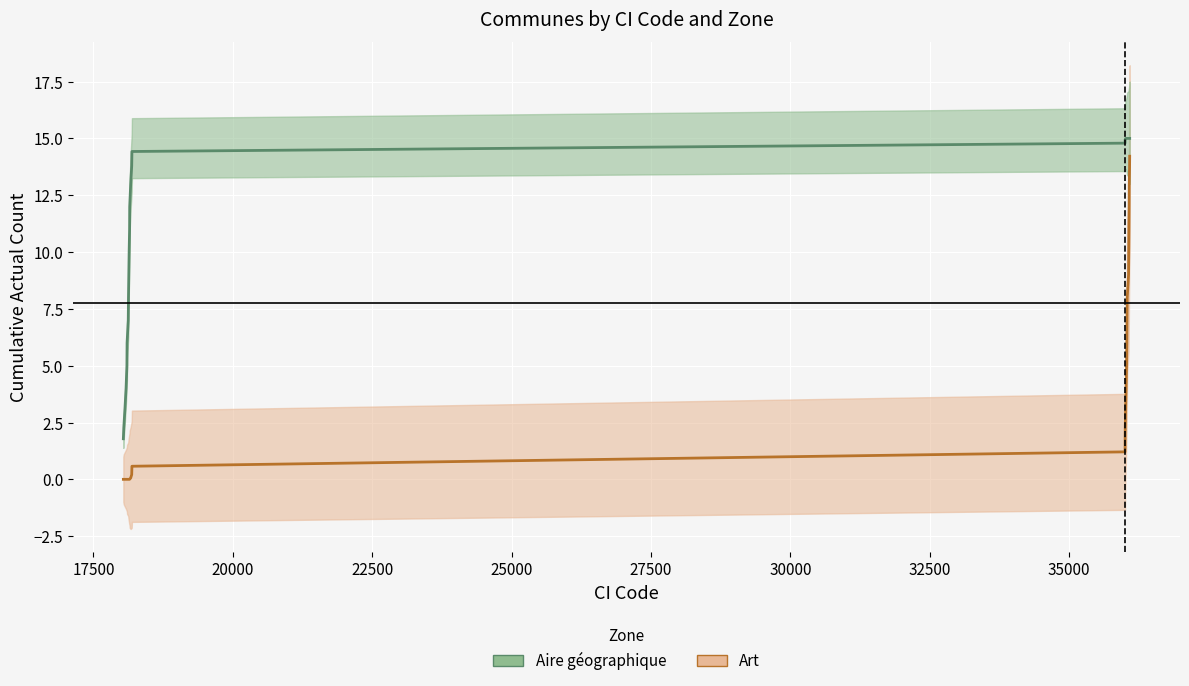

True or false: Art line has more than 1 interior local peaks.

False